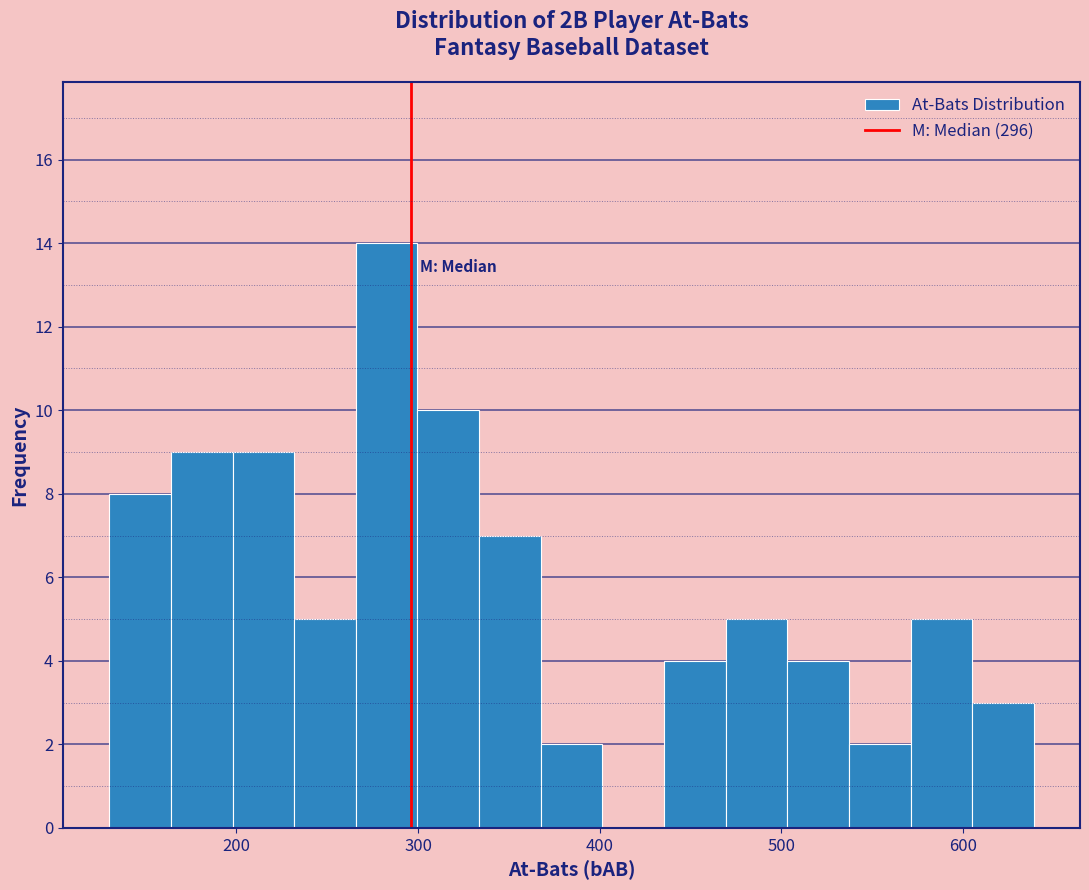

Read against the x-axis, roughly where is the centre of the tallest bar?

280